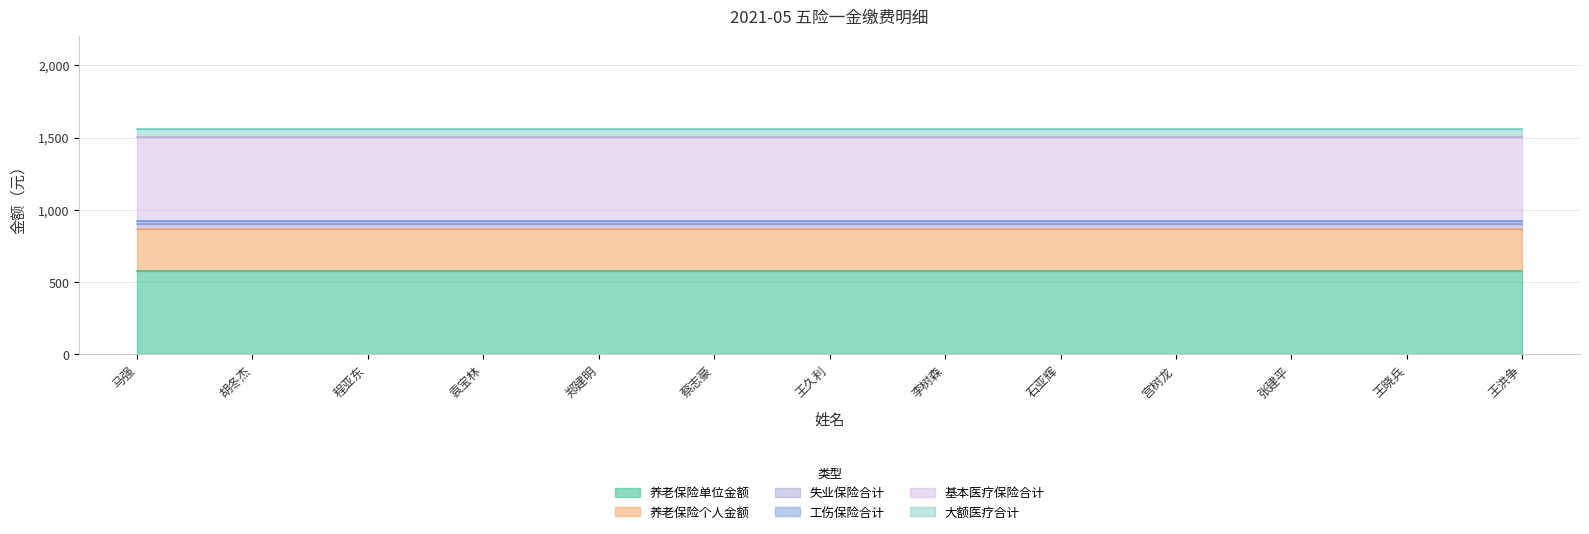

What is the difference between the highest and lowest values at 李树森?

560.0